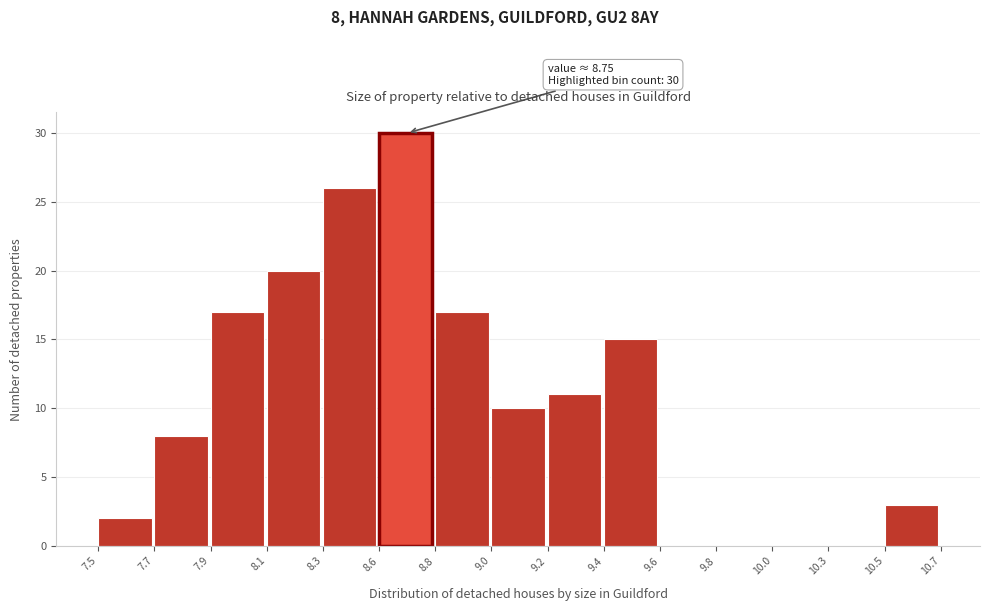

Reading left to right, transcribe all the data shown in this chart.

7.5=2	7.7=8	7.9=17	8.1=20	8.3=26	8.6=30	8.8=17	9.0=10	9.2=11	9.4=15	9.6=0	9.8=0	10.0=0	10.3=0	10.5=3